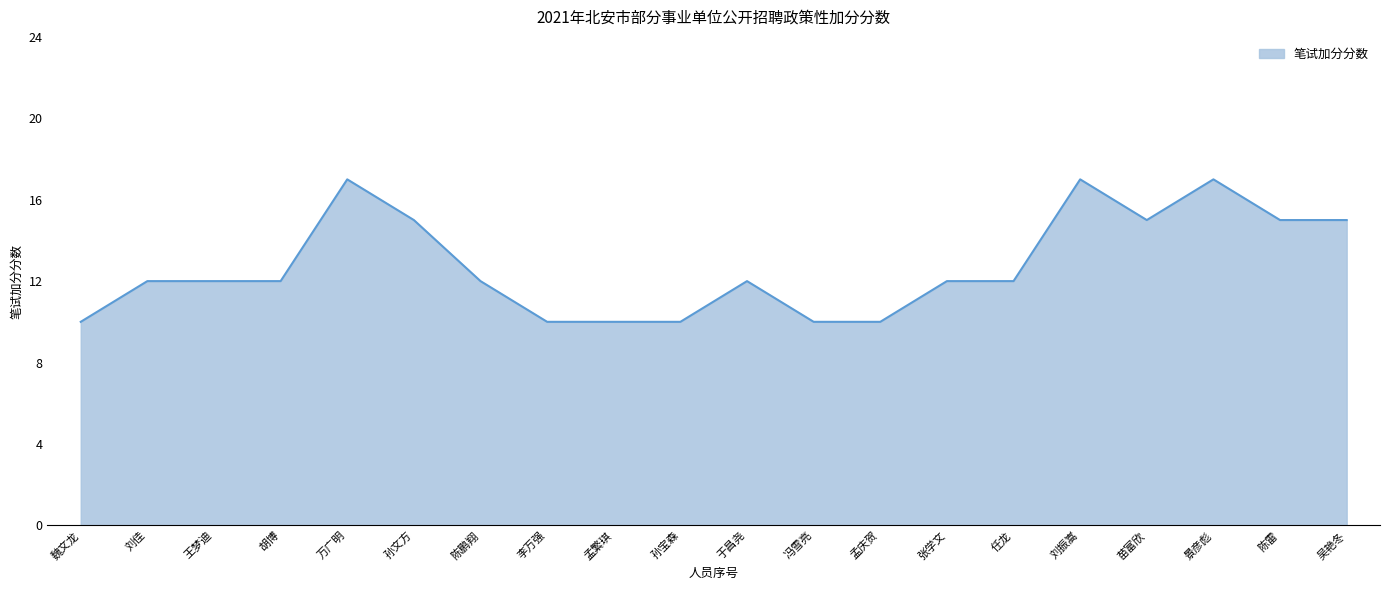

Reading left to right, extract all data points from this chart.

10	12	12	12	17	15	12	10	10	10	12	10	10	12	12	17	15	17	15	15